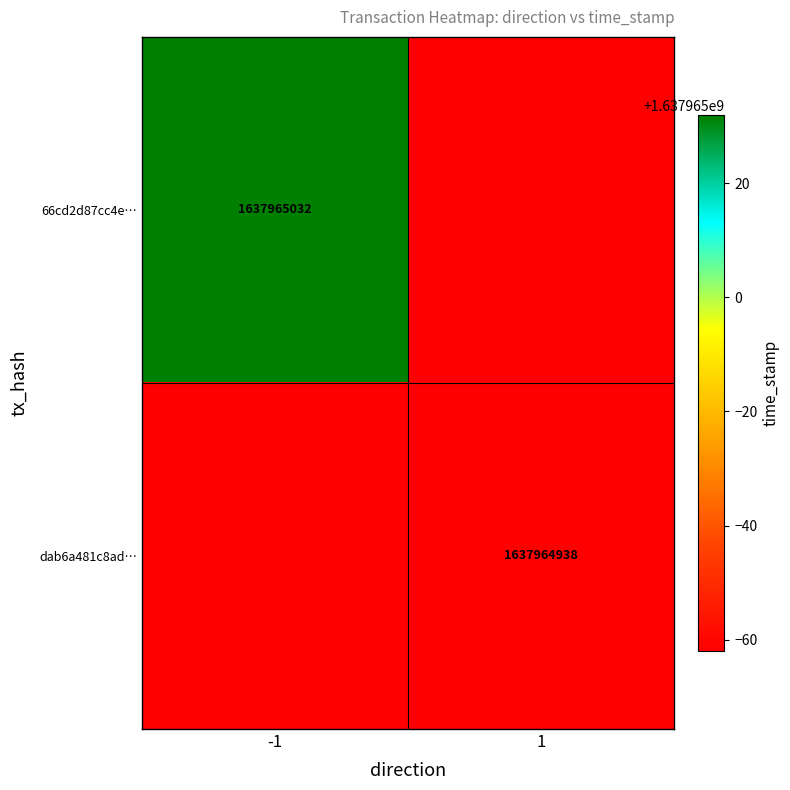

True or false: 66cd2d87cc4ee2c3e7578ce06b0f8f0d73a3e1b has a value of -1 at 0.

False